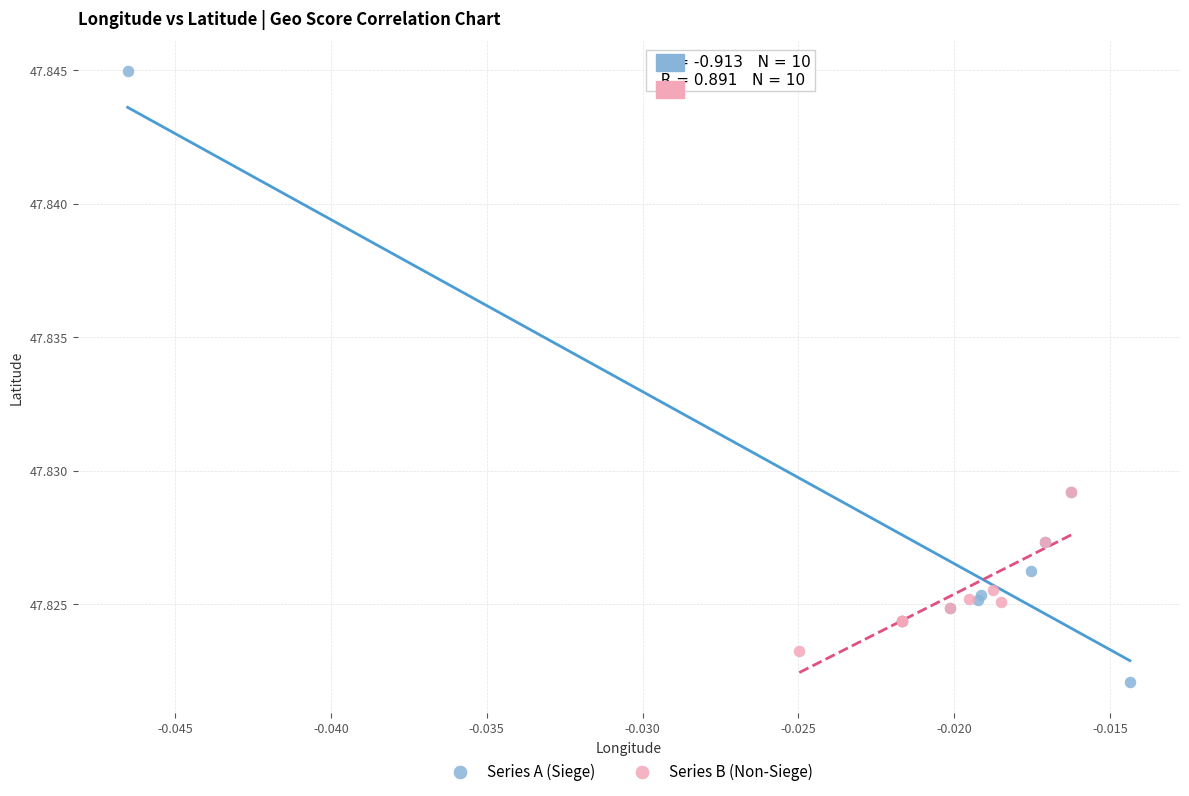

Which series contains the highest Y value?

Series A (Siege)